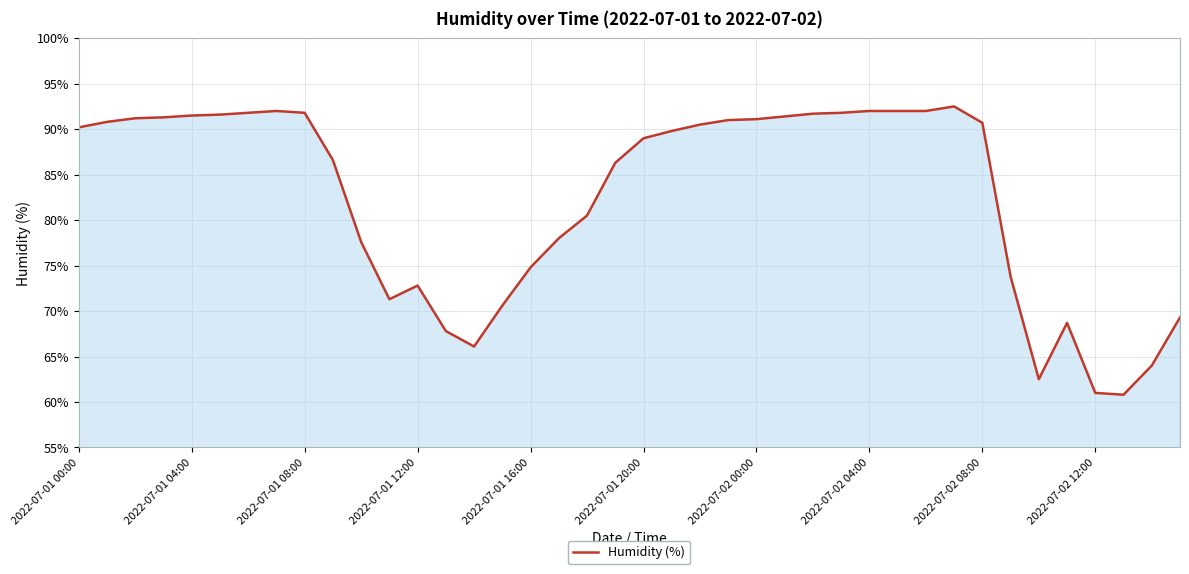

What is the smallest value displayed?

60.8